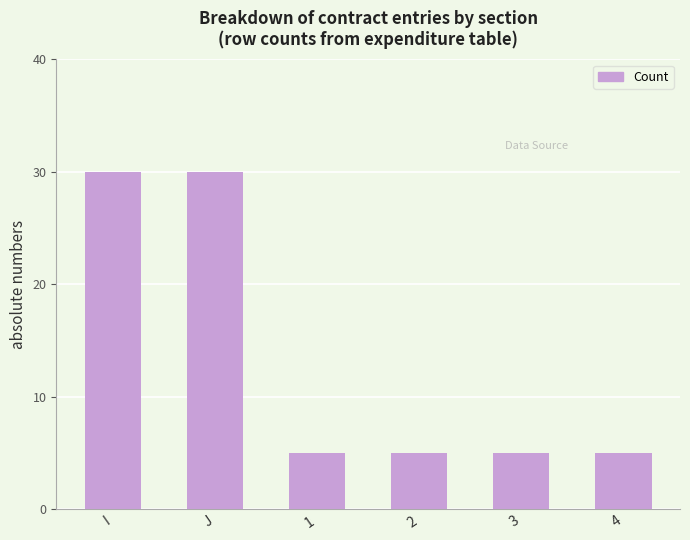

What is the sum of the values at 3 and I?

35